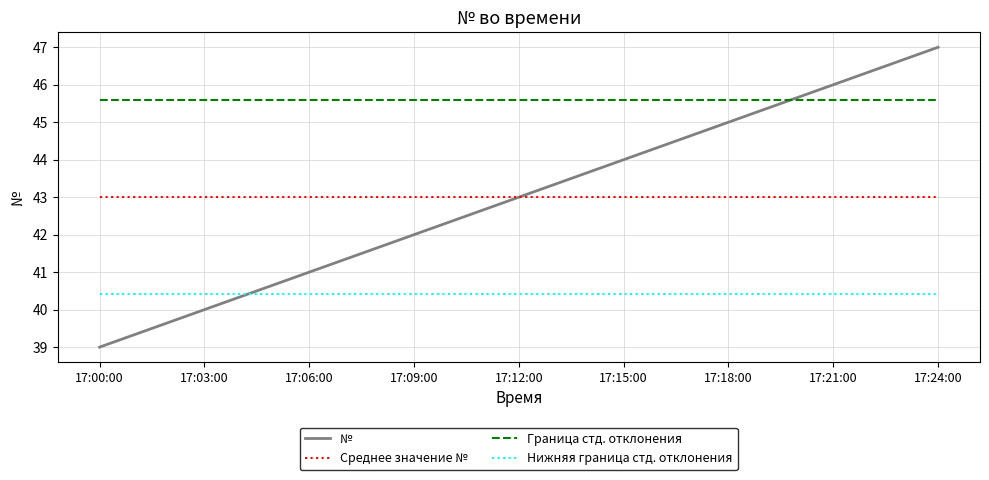

What is the difference between the second highest and second lowest values in the № series?

6.0